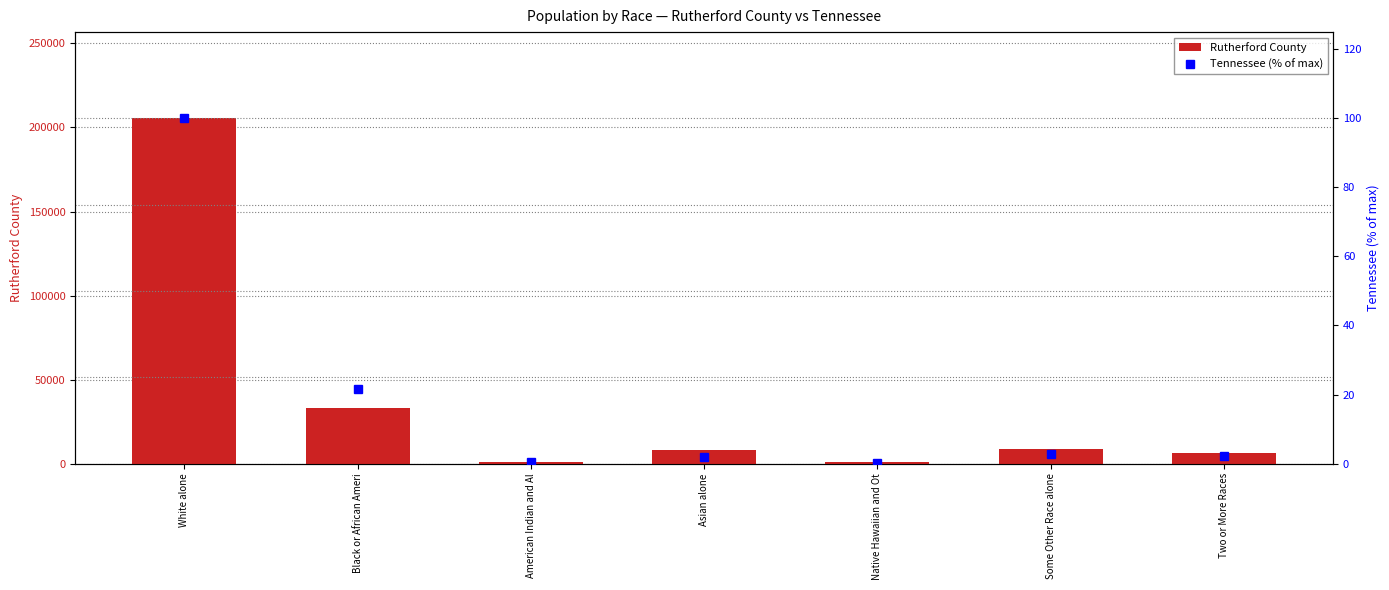

What is the label of the 6th bar from the right?

Black or African Ameri